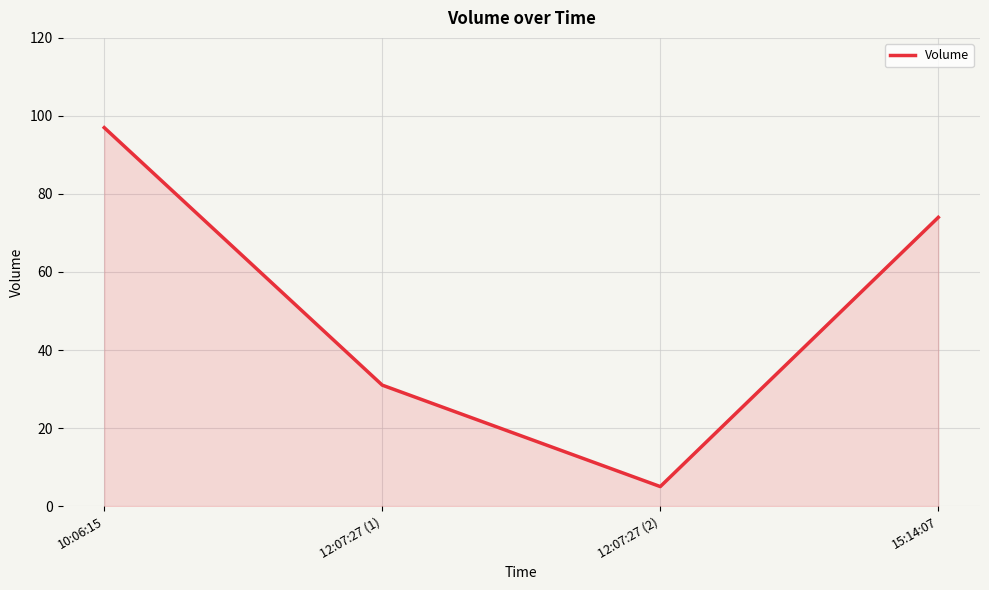

Which has a higher value, 15:14:07 or 10:06:15?

10:06:15